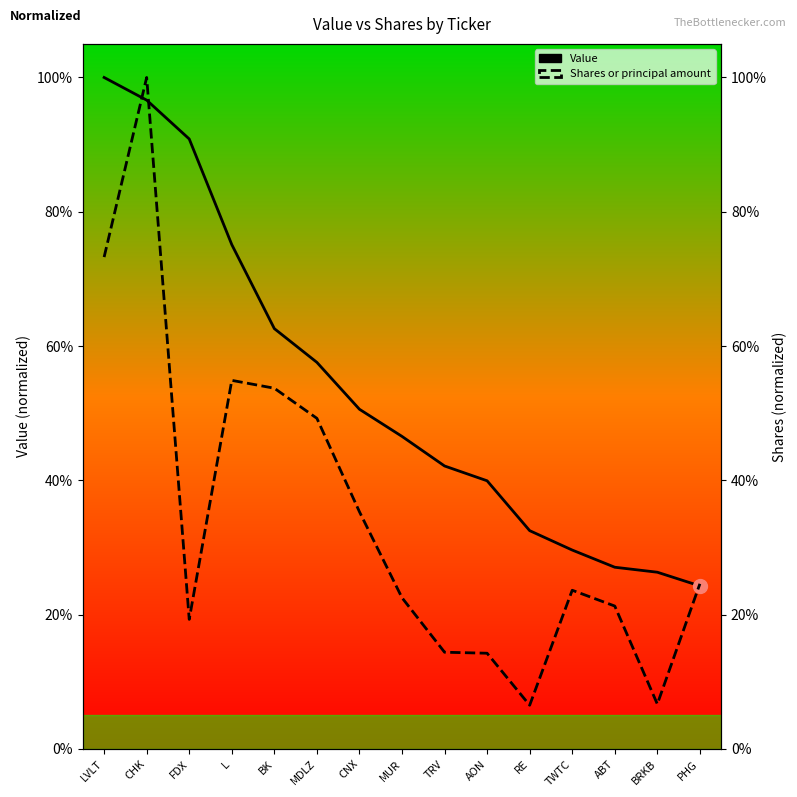

What is the total value across all series at MDLZ?

1.1